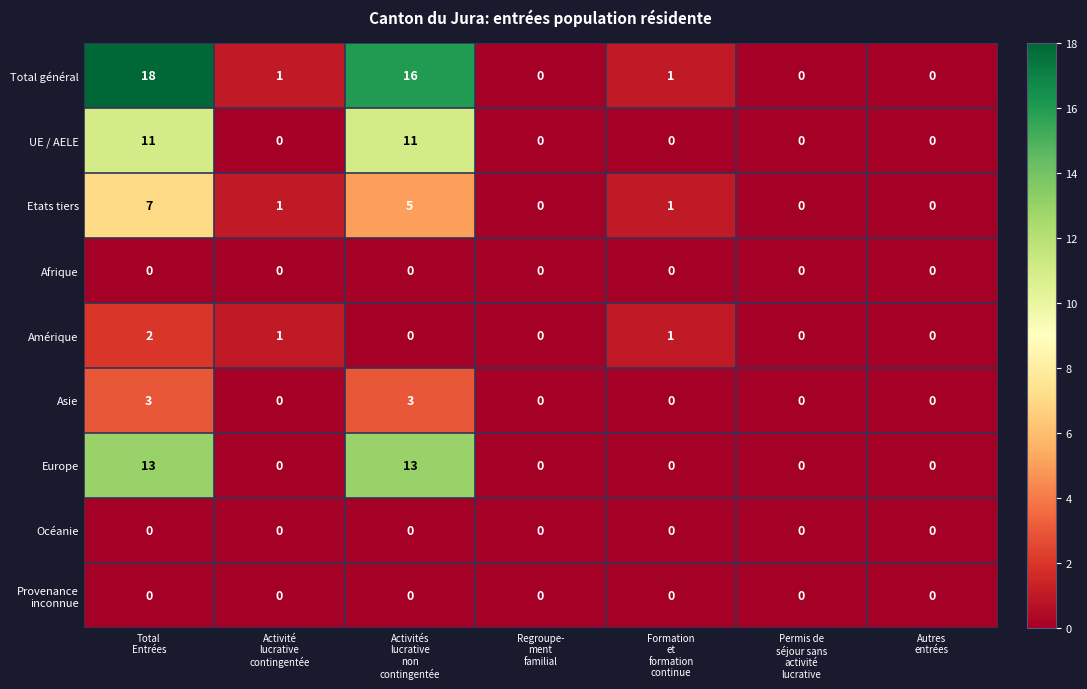

Which series has the widest spread of values?

Total général